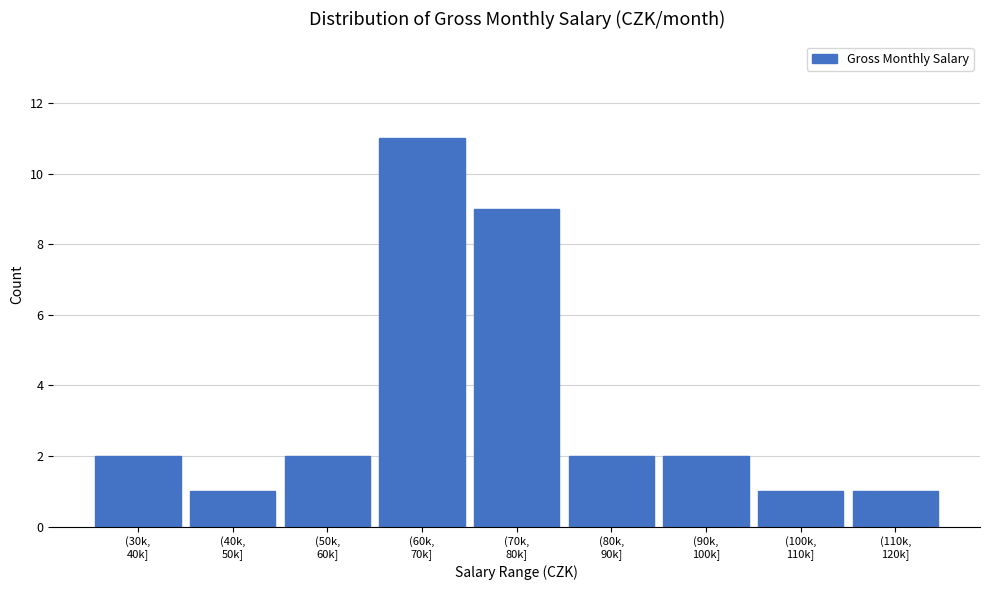

Reading right to left, transcribe all the data shown in this chart.

1	1	2	2	9	11	2	1	2